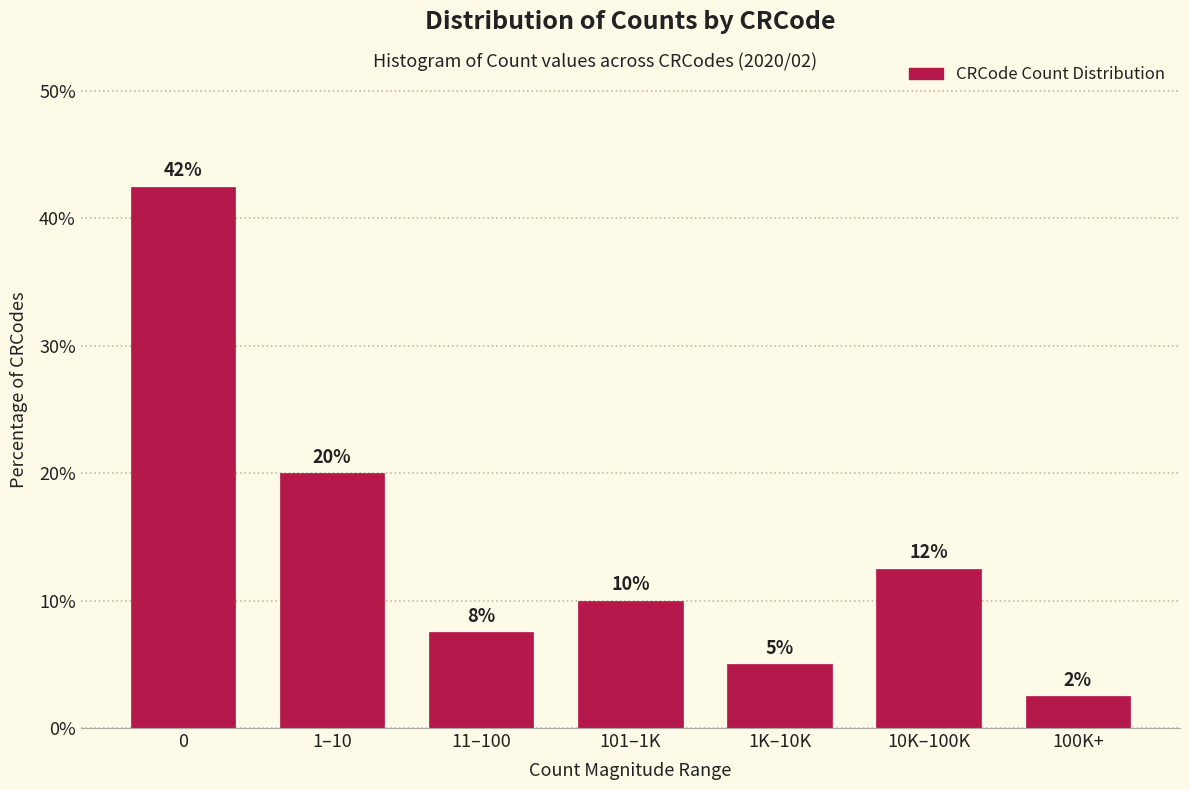

How many bars are there in total?

7